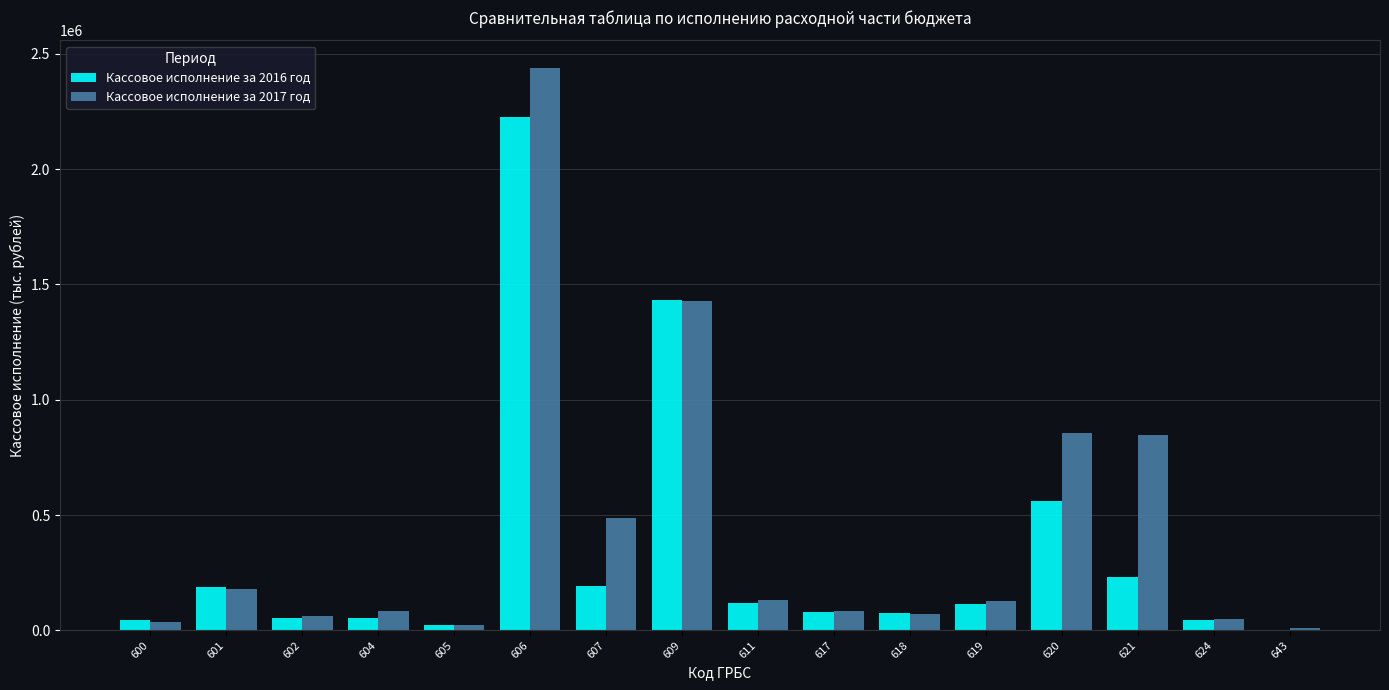

Are the bars grouped side by side (vs. stacked)?

Yes